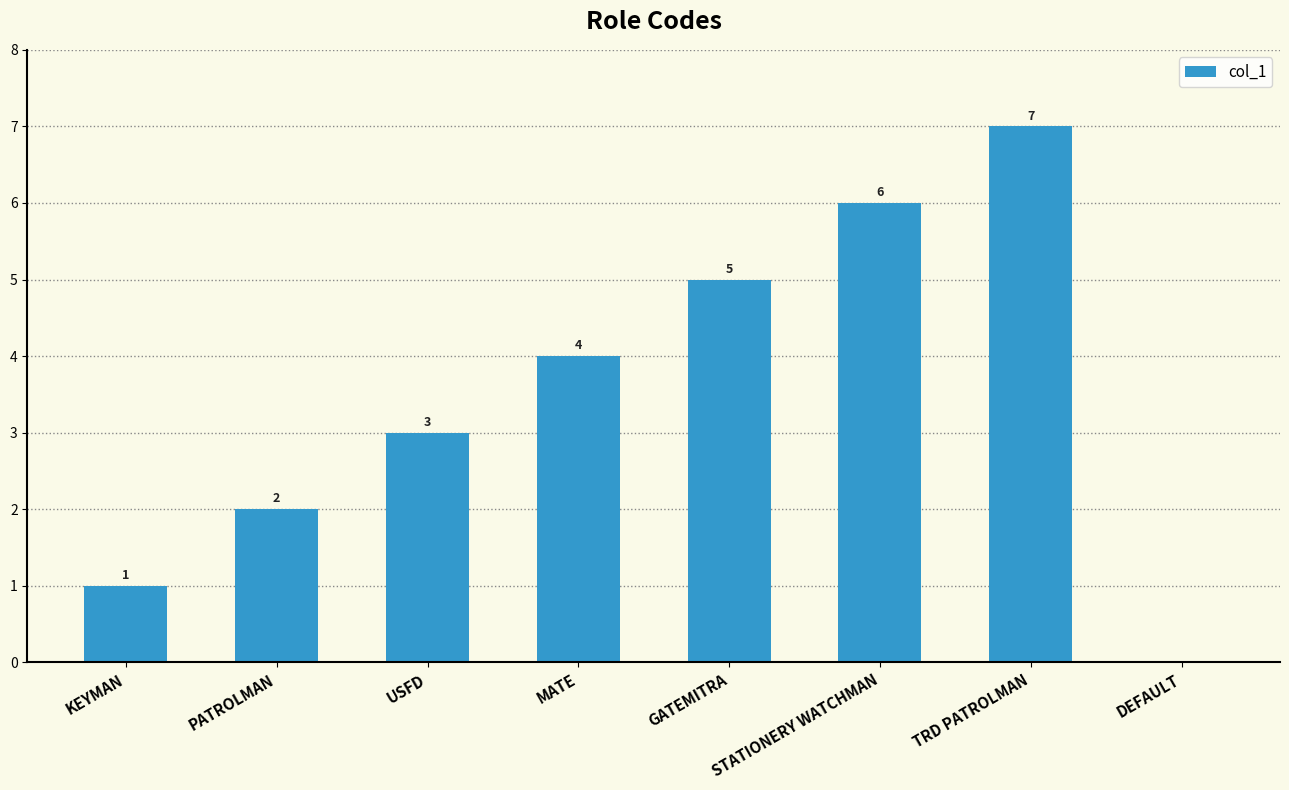

Is it true that the value at PATROLMAN is 1?

False